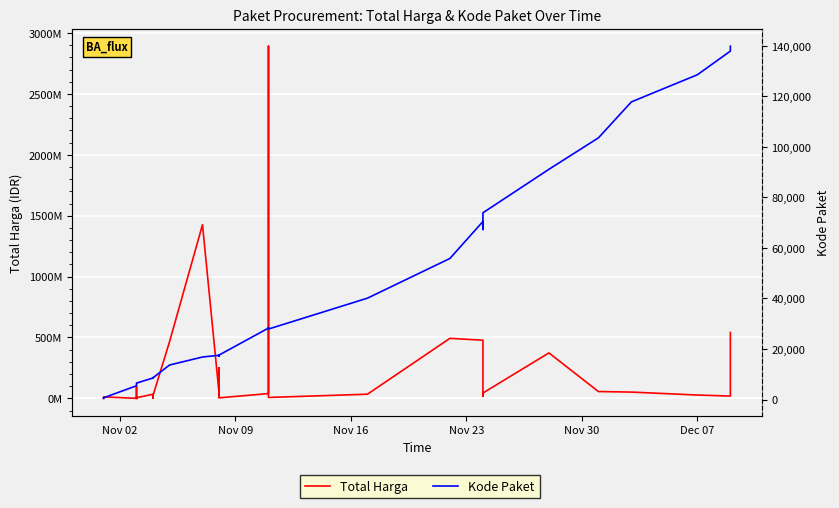

True or false: Kode Paket has a value of 3713 at 14.

False